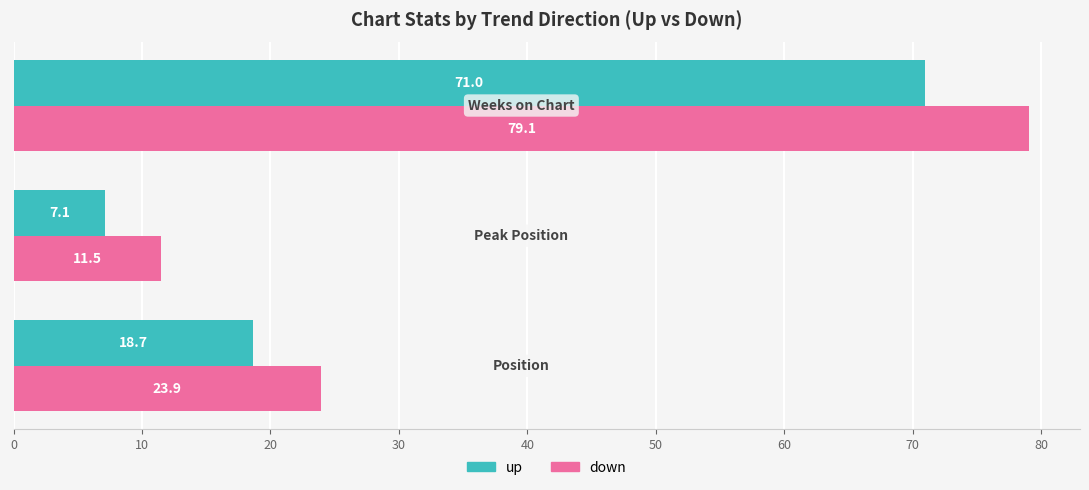

At how many categories does at least one series exceed 34?

1